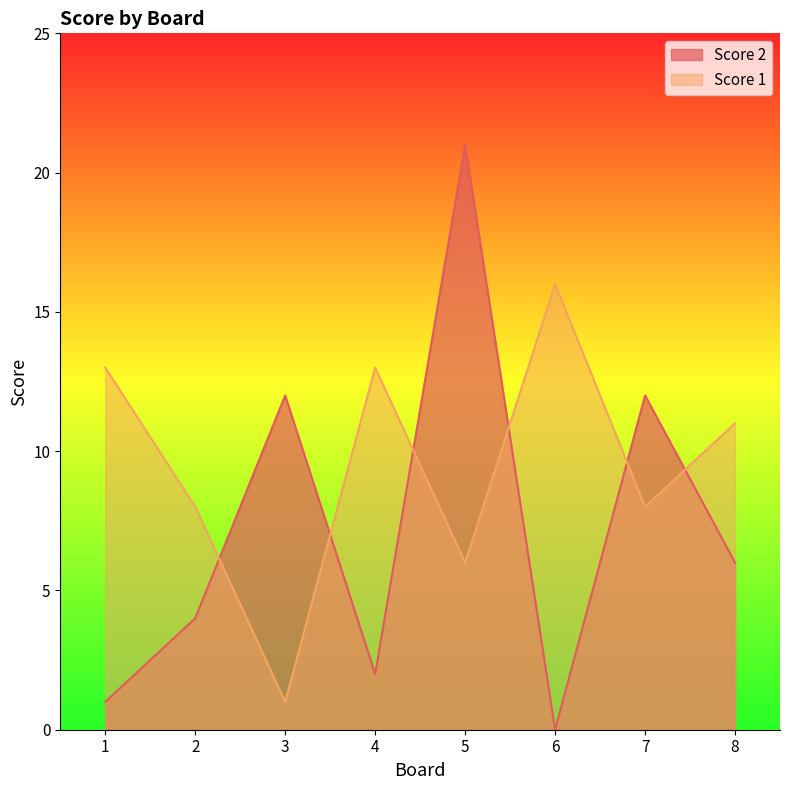

In Score 1, how many points are higher than both neighbors (excluding endpoints)?

2